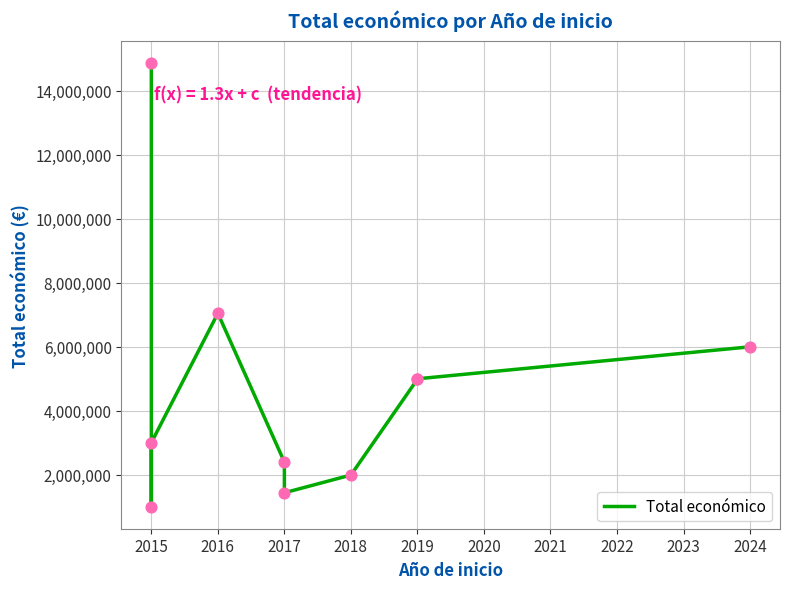

Which has a higher value, 2018 or 2019?

2019